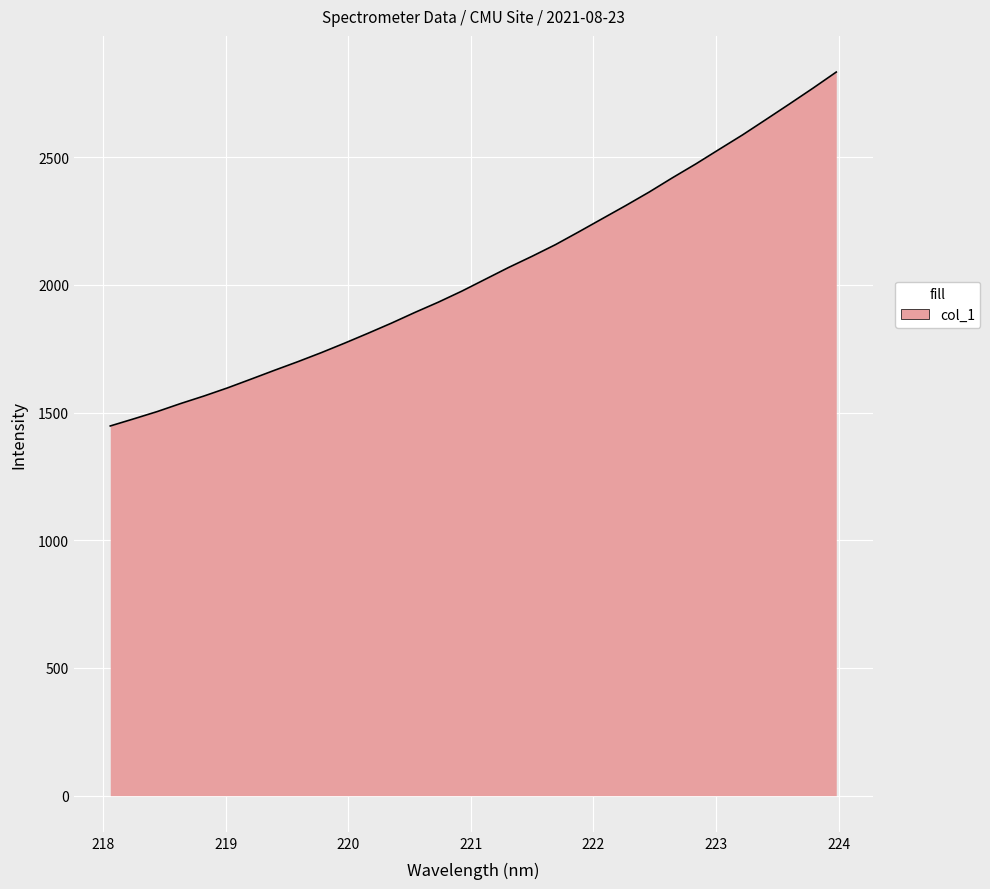

What is the maximum value shown in the chart?

2833.1